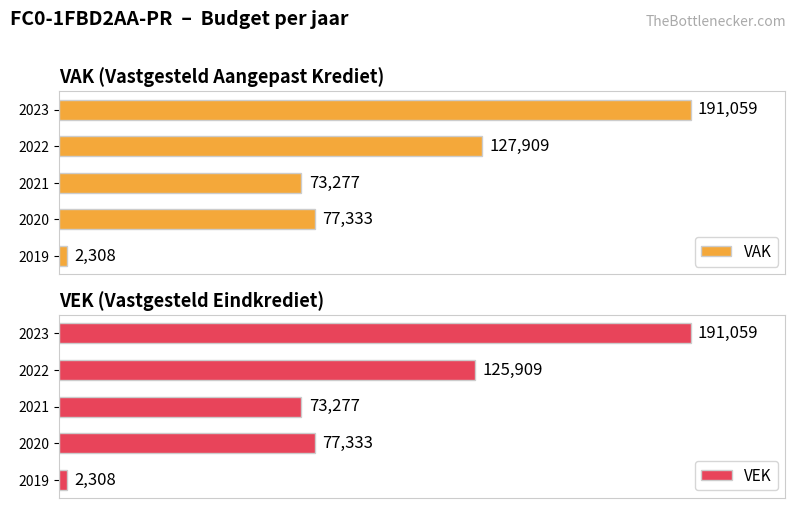

Between 2022 and 2020, which series saw the biggest shift?

VAK